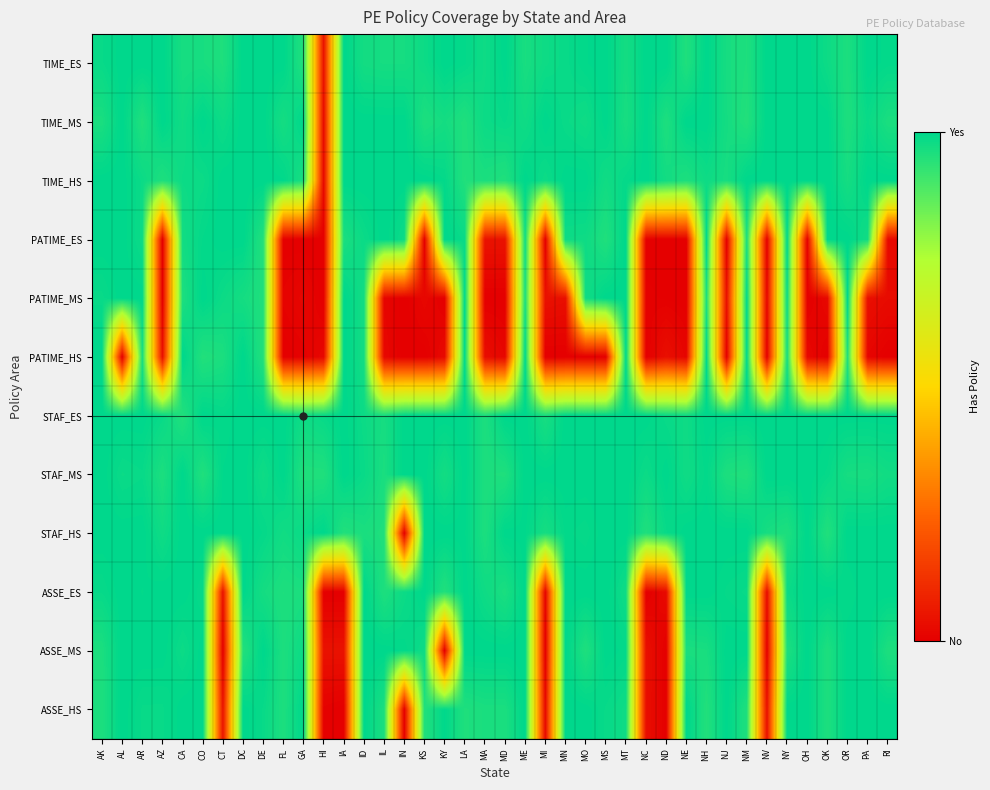

How many data points does each series have?

40